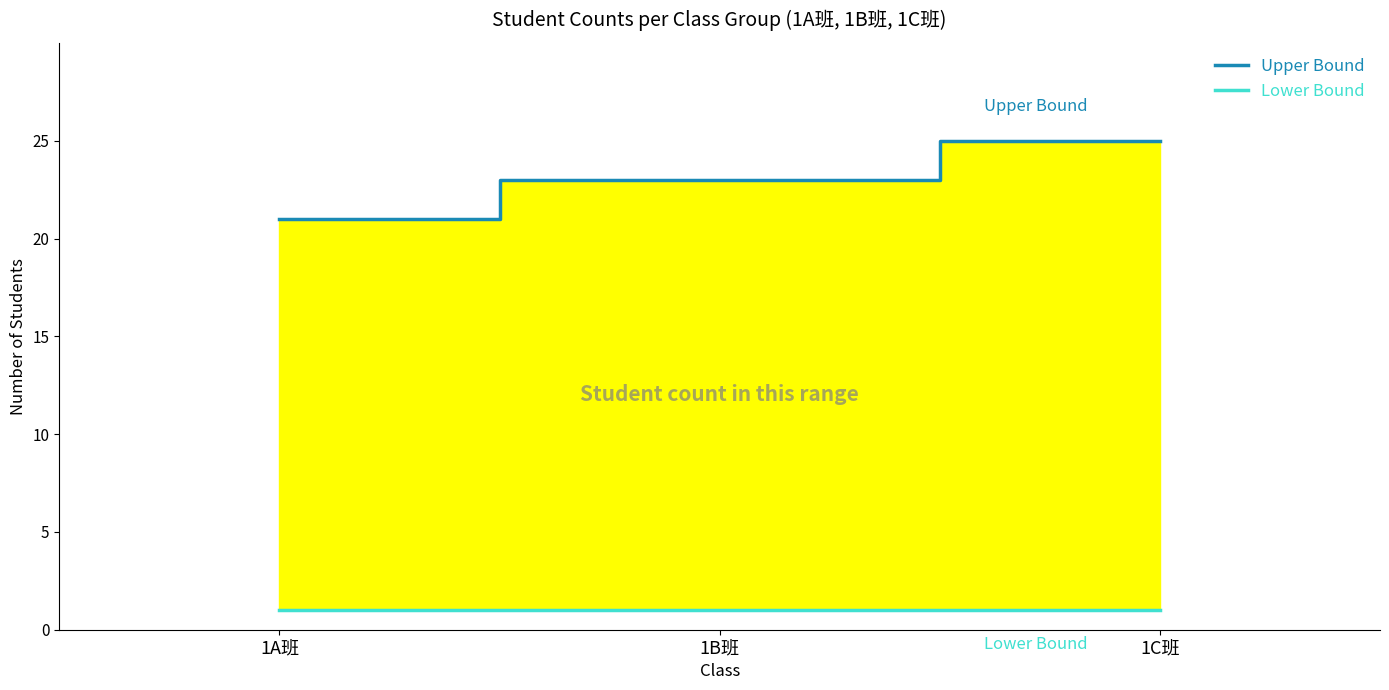

True or false: Upper Bound has a value of 6 at 1B班.

False